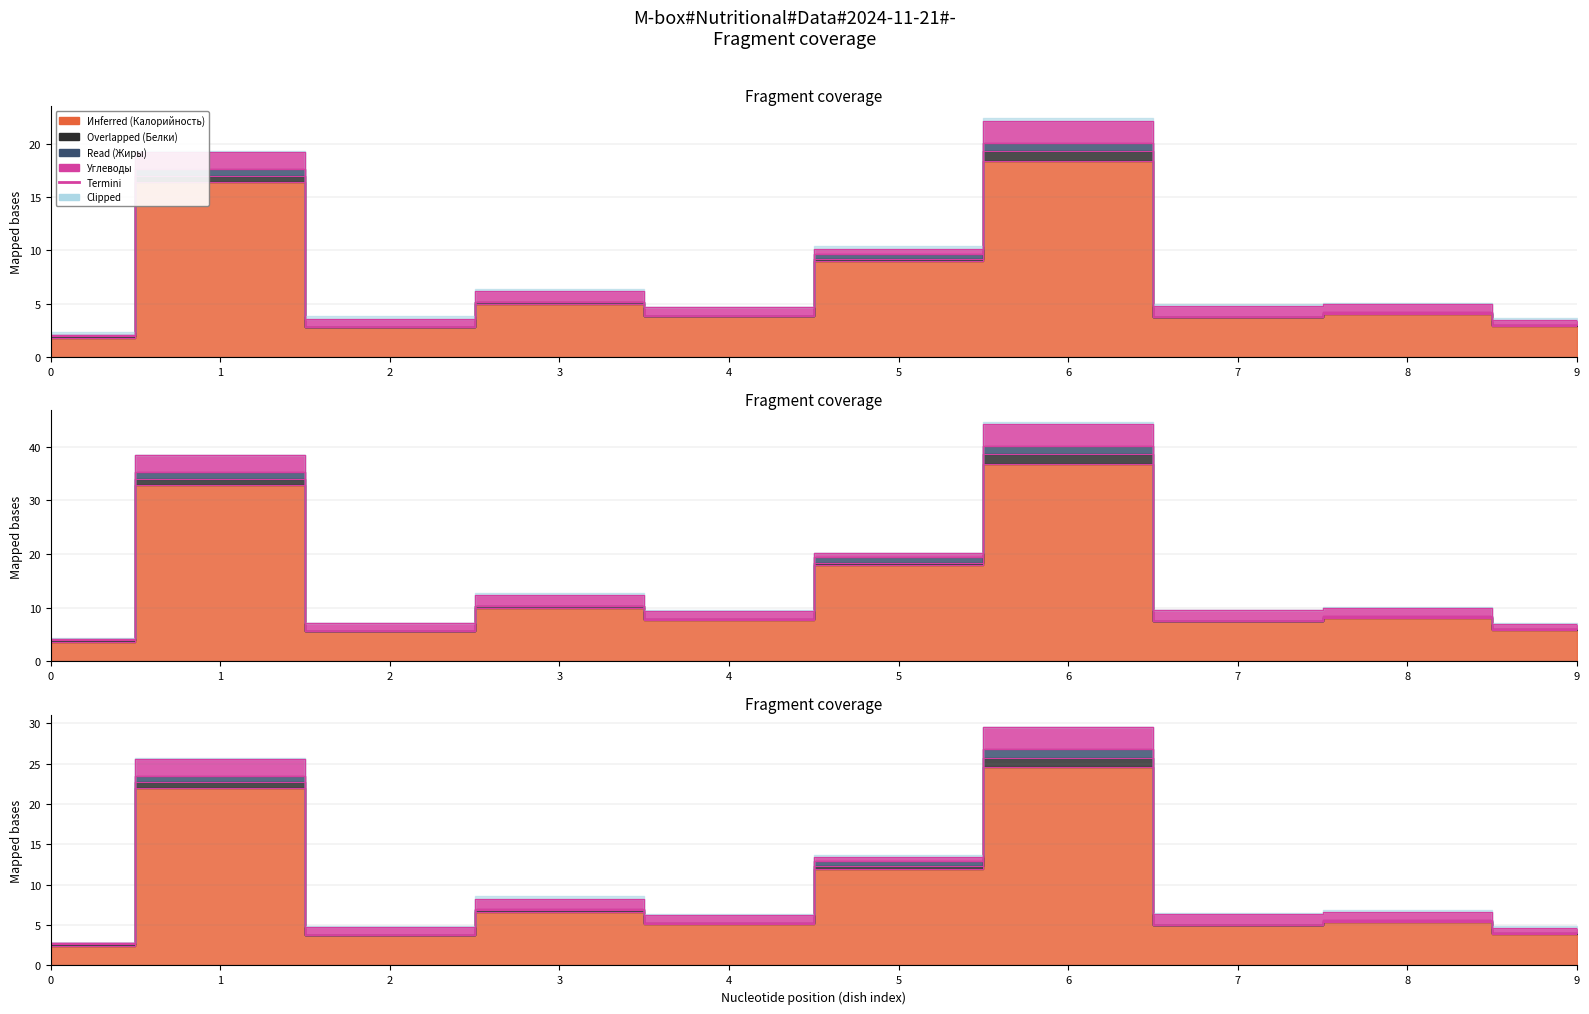

True or false: the data shows 2.9 at 2.

True